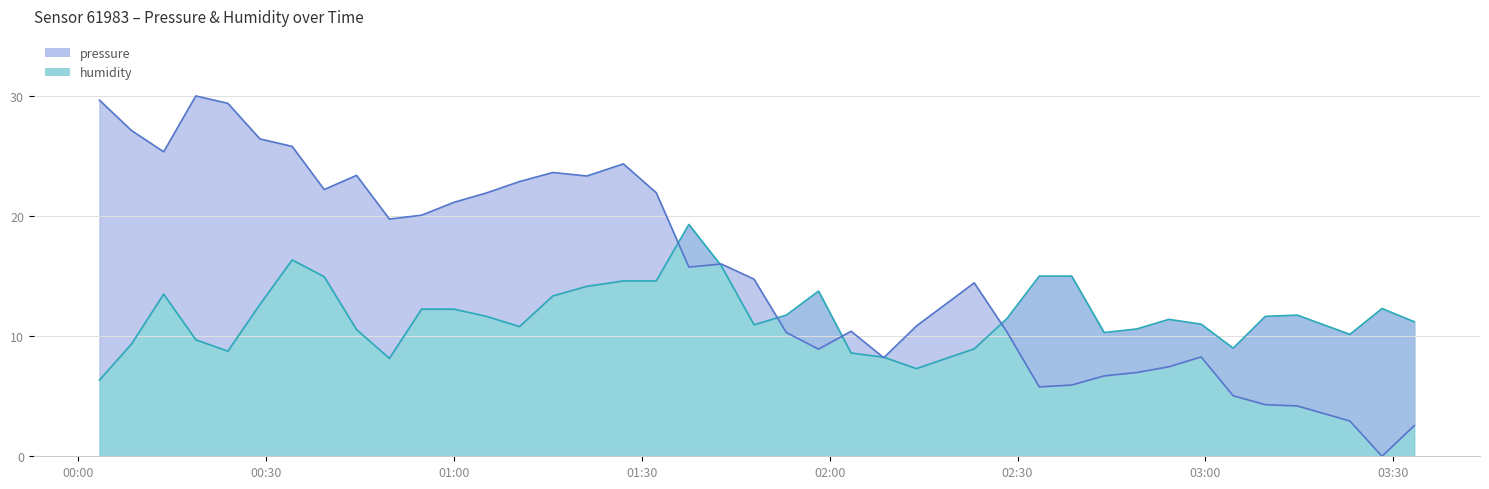

What is the sum of all pressure values?

618.5